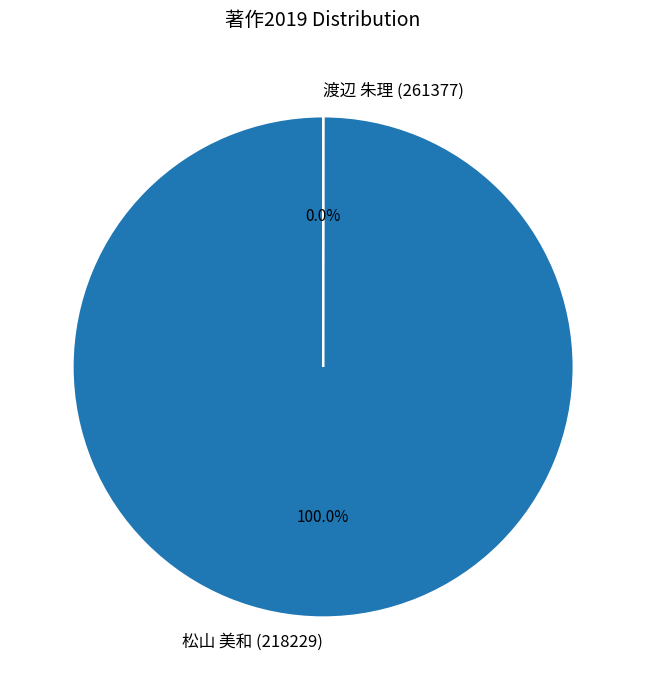

What is the majority slice?

松山 美和 (218229)